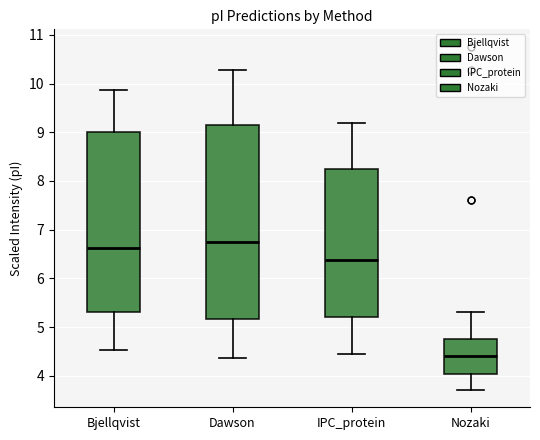

Reading left to right, read every box against the y-axis: the position of its median line, the range the box covers, and the ends of its whiskers. The values are not printed on the chart, so give them approximately, as read against the axis.

Bjellqvist: median 6.6, box 5.3 to 9.0, whiskers 4.5 to 9.9
Dawson: median 6.7, box 5.2 to 9.2, whiskers 4.4 to 10.3
IPC_protein: median 6.4, box 5.2 to 8.3, whiskers 4.4 to 9.2
Nozaki: median 4.4, box 4.0 to 4.8, whiskers 3.7 to 5.3